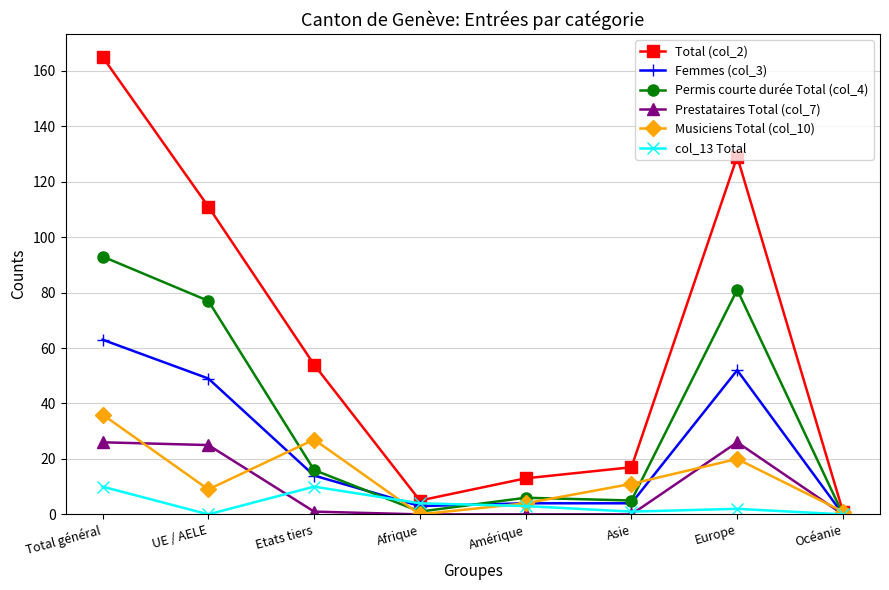

Rank the series at Total général from highest to lowest value.

Total (col_2), Permis courte durée Total (col_4), Femmes (col_3), Musiciens Total (col_10), Prestataires Total (col_7), col_13 Total